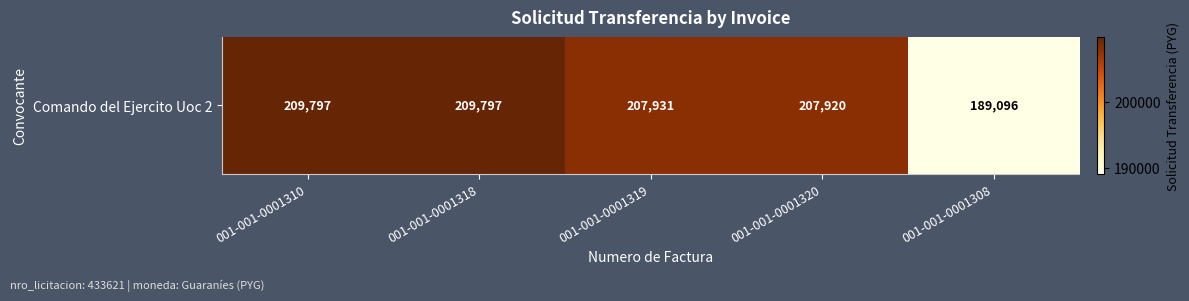

What is the change in value from 001-001-0001318 to 001-001-0001320?

-1877